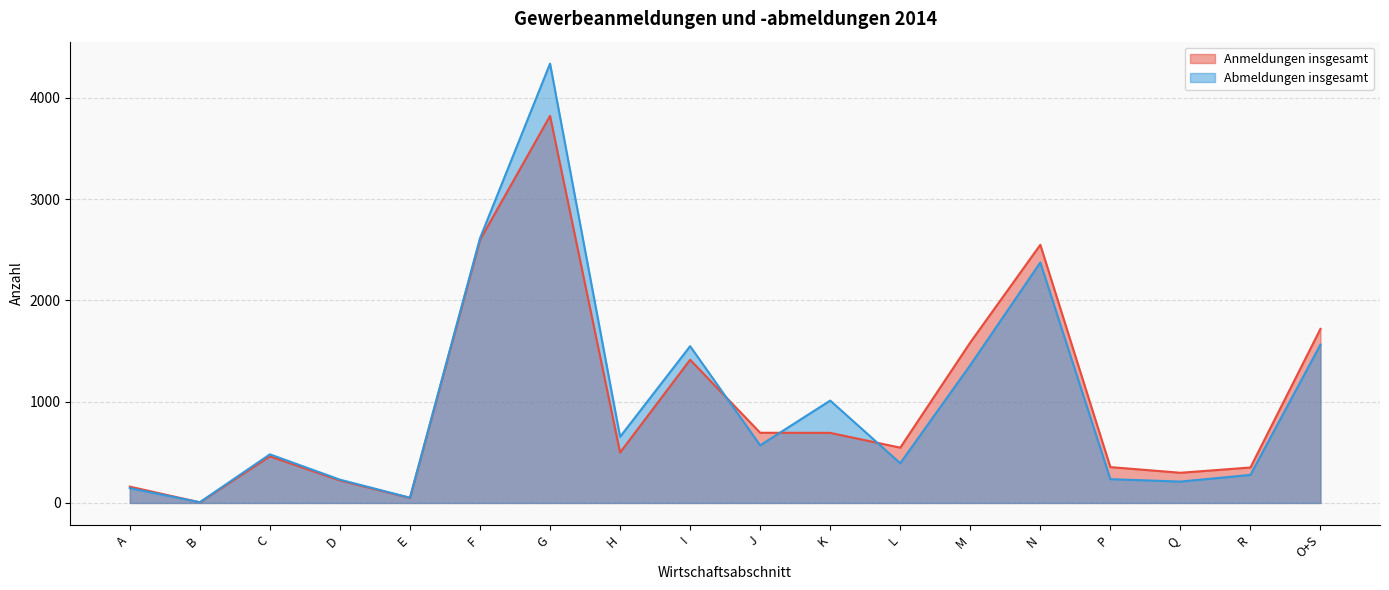

How many times do Abmeldungen insgesamt and Anmeldungen insgesamt cross each other?

4